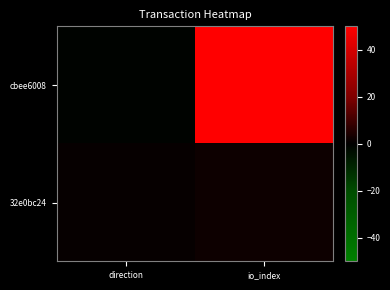

Reading left to right, list all the values displayed in this chart.

cbee6008: direction=-1	io_index=50
32e0bc24: direction=1	io_index=2